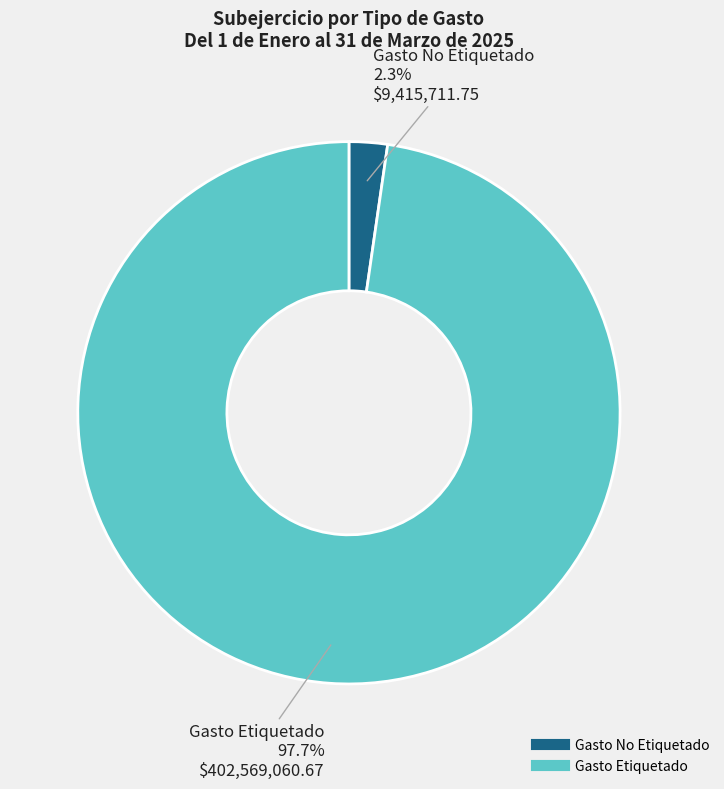

What is the total percentage of Gasto No Etiquetado and Gasto Etiquetado?

100.0%